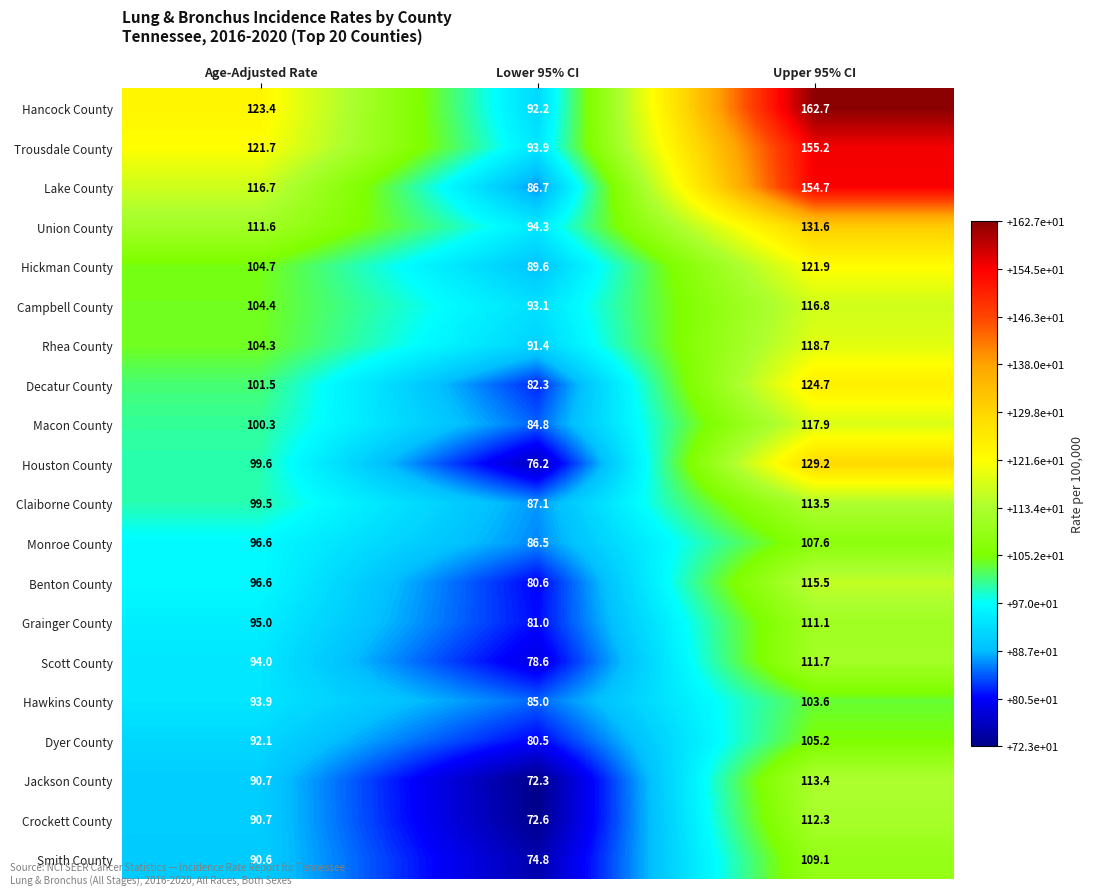

Count the number of data series in this chart.

20